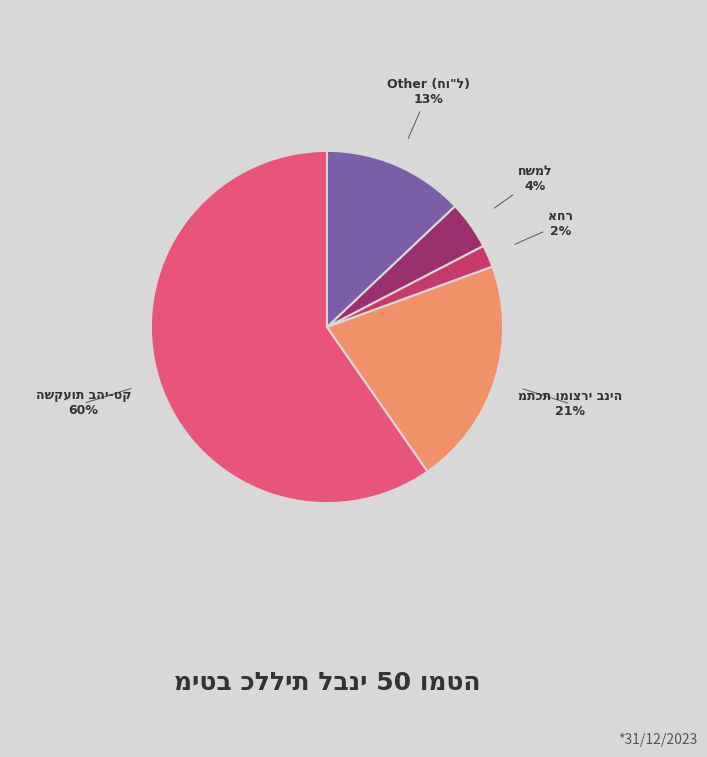

To the nearest percent, what is the average slice percentage?

20%